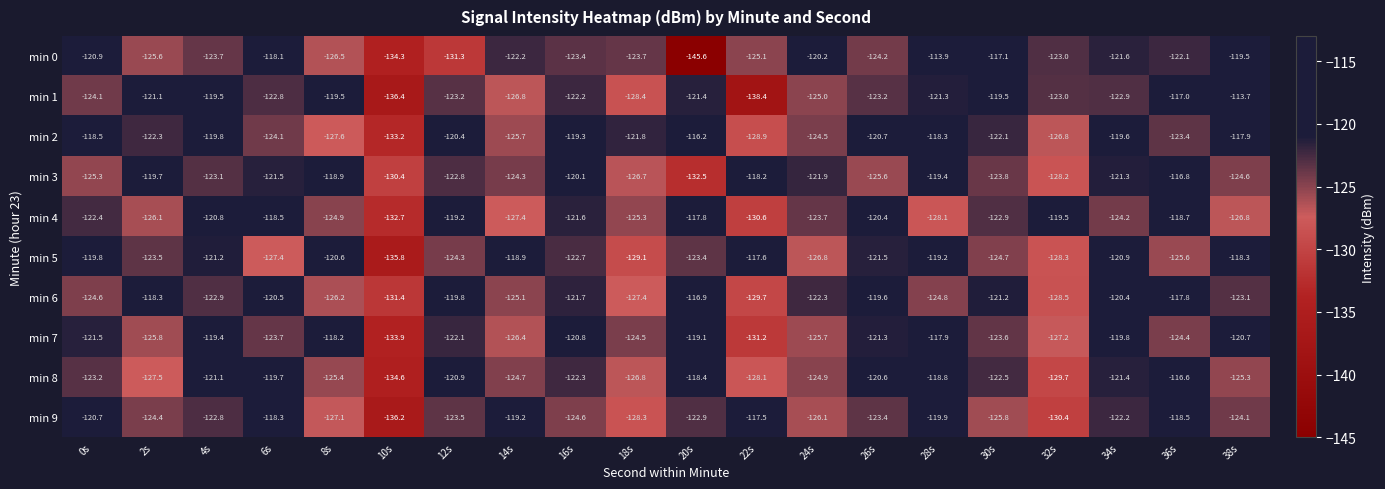

What is the sum of all min 9 values?

-2475.9